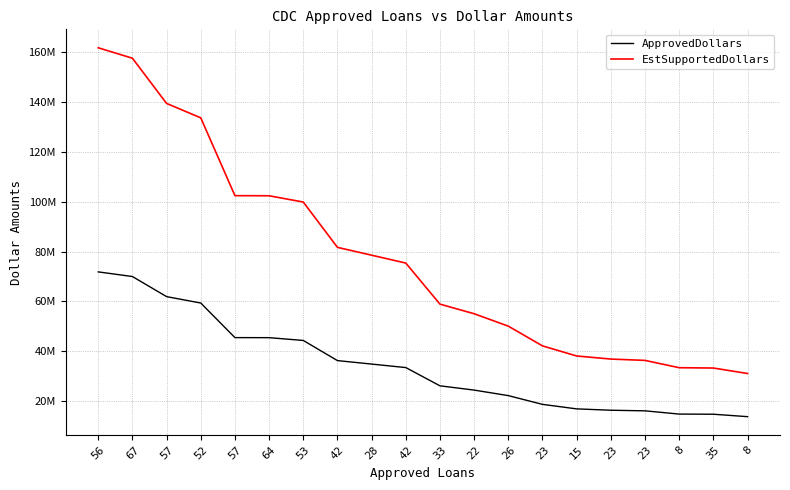

What is the label of the 12th point from the left?

22